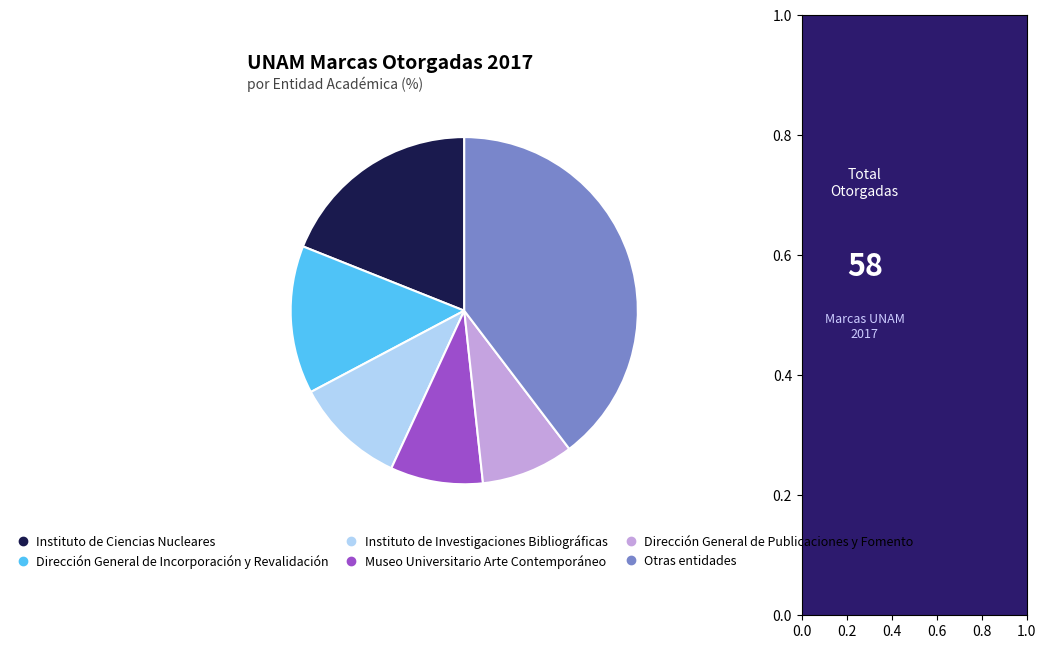

Does any single category account for the majority?

No